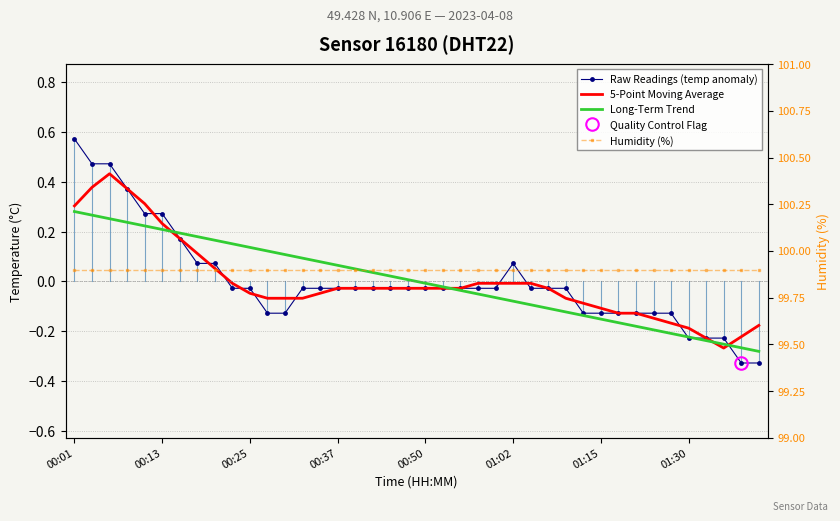

At which category does 5-Point Moving Average reach its first local valley?

11